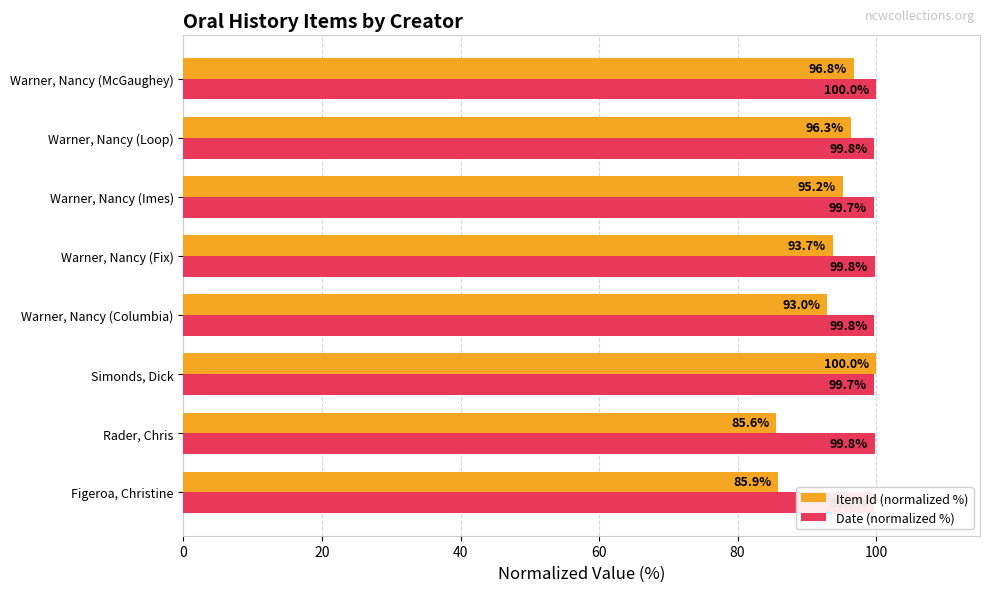

Where is Item Id (normalized %) nearest to the value 92?

Warner, Nancy (Columbia)